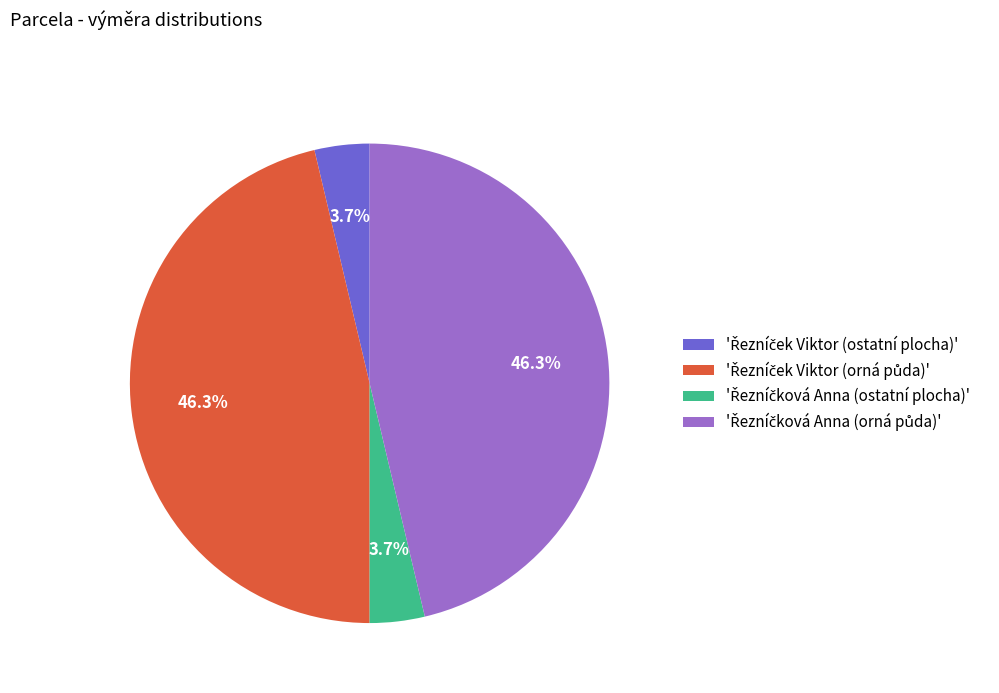

Is there any slice that represents more than half of the pie?

No